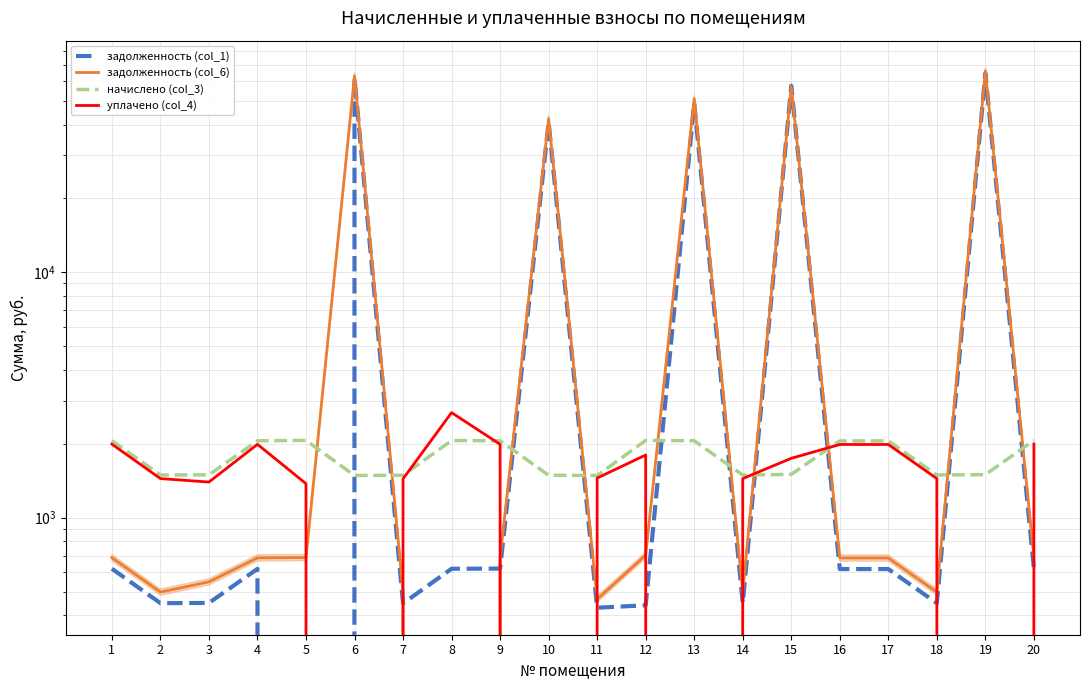

List the labels in order of задолженность (col_1) value, smallest first.

5, 11, 12, 7, 2, 14, 18, 3, 16, 17, 4, 1, 8, 9, 20, 10, 13, 15, 6, 19